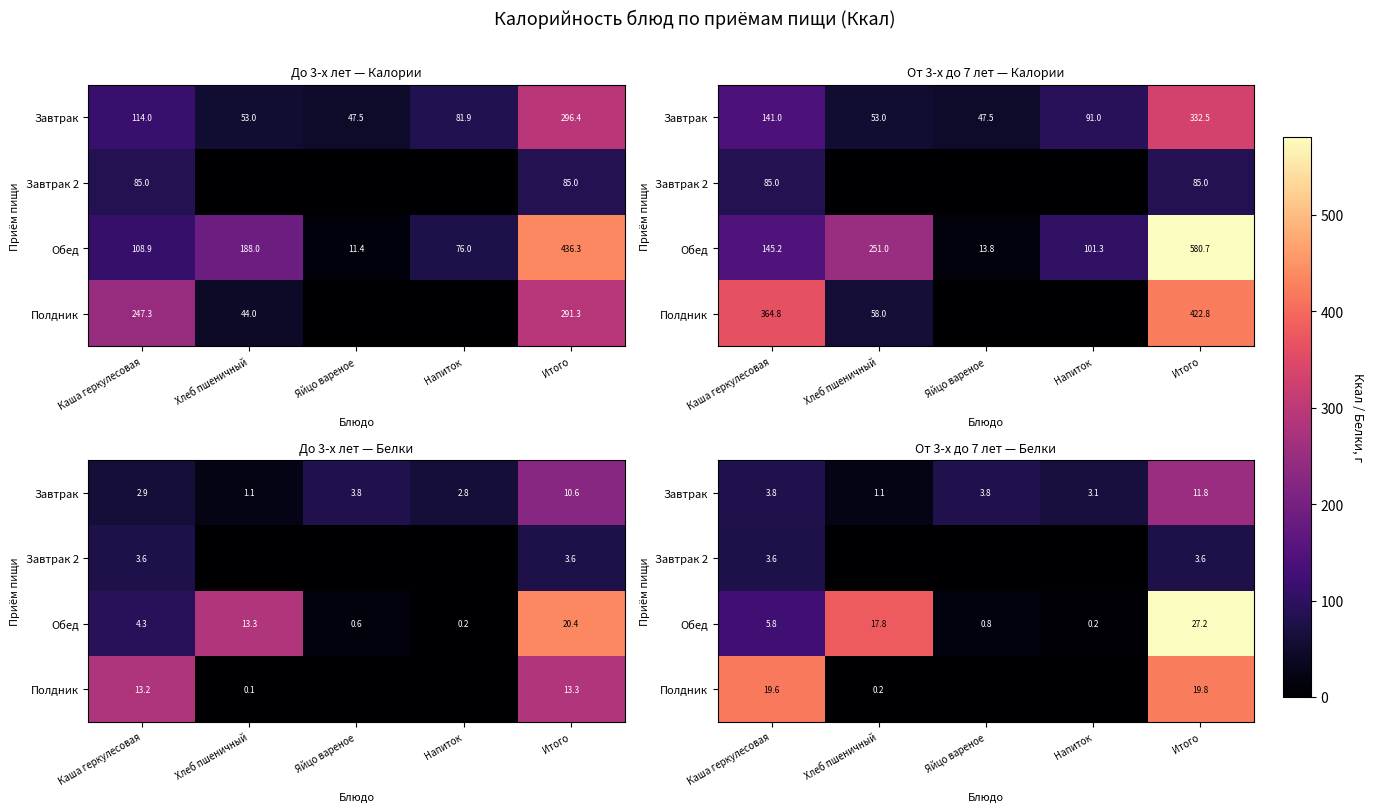

Rank the series at Напиток from highest to lowest value.

Завтрак, Обед, Завтрак 2, Полдник